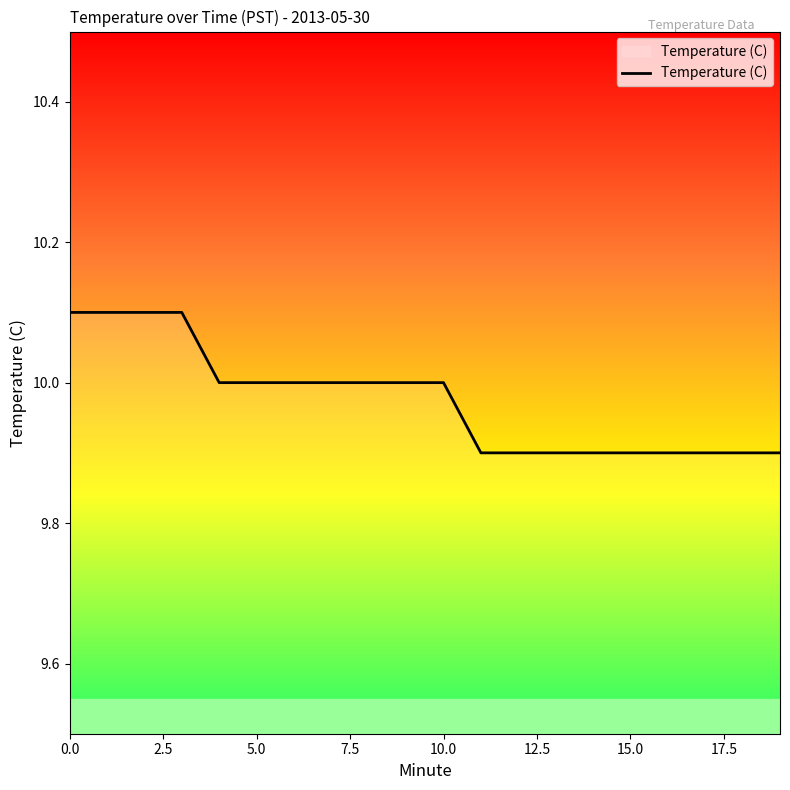

What is the greatest value displayed?

10.1